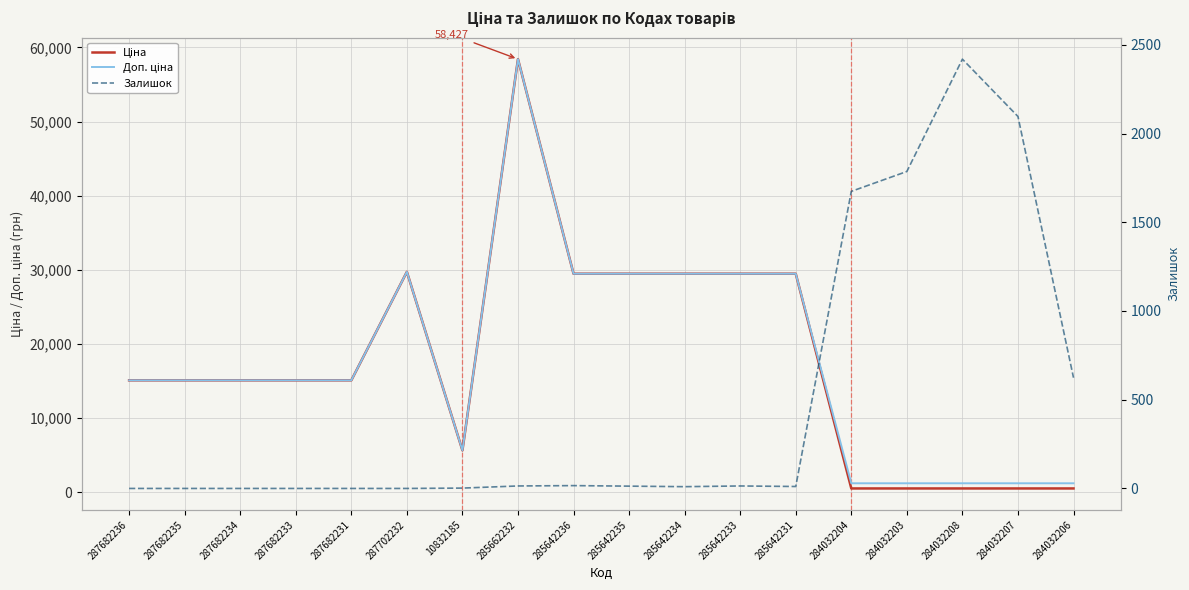

Reading left to right, what are all the values shown in this chart?

Ціна: 287682236=15120.0	287682235=15120.0	287682234=15120.0	287682233=15120.0	287682231=15120.0	287702232=29747.2	10832185=5673.8	285662232=58426.5	285642236=29491.5	285642235=29491.5	285642234=29491.5	285642233=29491.5	285642231=29491.5	284032204=539.0	284032203=539.0	284032208=539.0	284032207=539.0	284032206=539.0
Доп. ціна: 287682236=15120.0	287682235=15120.0	287682234=15120.0	287682233=15120.0	287682231=15120.0	287702232=29747.2	10832185=5673.8	285662232=58426.5	285642236=29491.5	285642235=29491.5	285642234=29491.5	285642233=29491.5	285642231=29491.5	284032204=1235.4	284032203=1235.4	284032208=1235.4	284032207=1235.4	284032206=1235.4
Залишок: 287682236=0.0	287682235=0.0	287682234=0.0	287682233=0.0	287682231=0.0	287702232=0.0	10832185=2.0	285662232=14.0	285642236=16.0	285642235=13.0	285642234=10.0	285642233=14.0	285642231=11.0	284032204=1674.0	284032203=1786.0	284032208=2419.0	284032207=2096.0	284032206=624.0